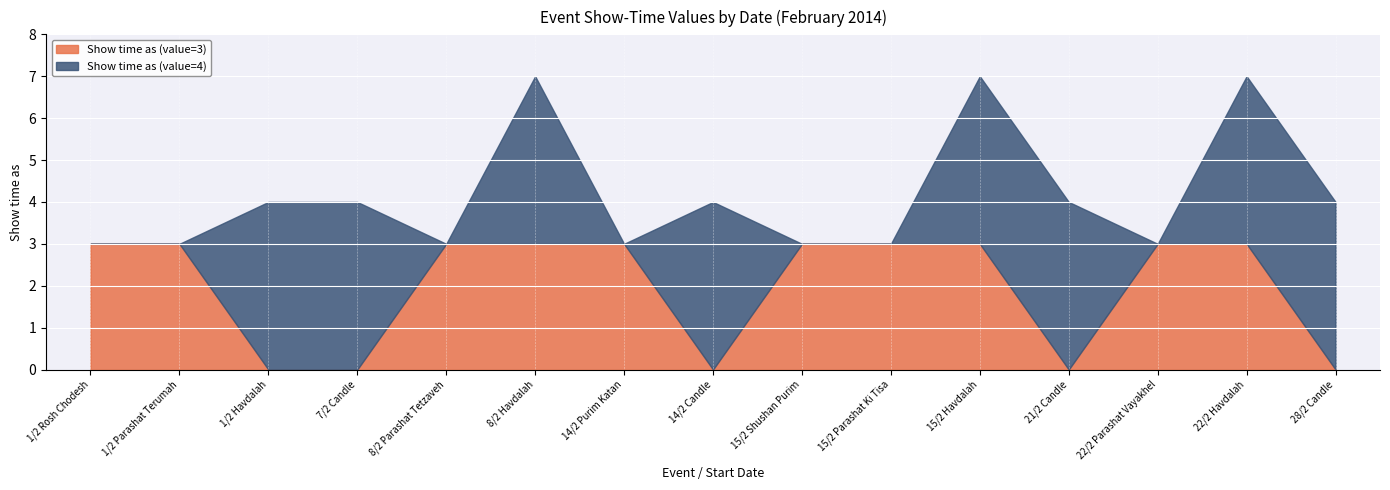

Which series has the largest range (max minus min)?

Show time as (value=4)